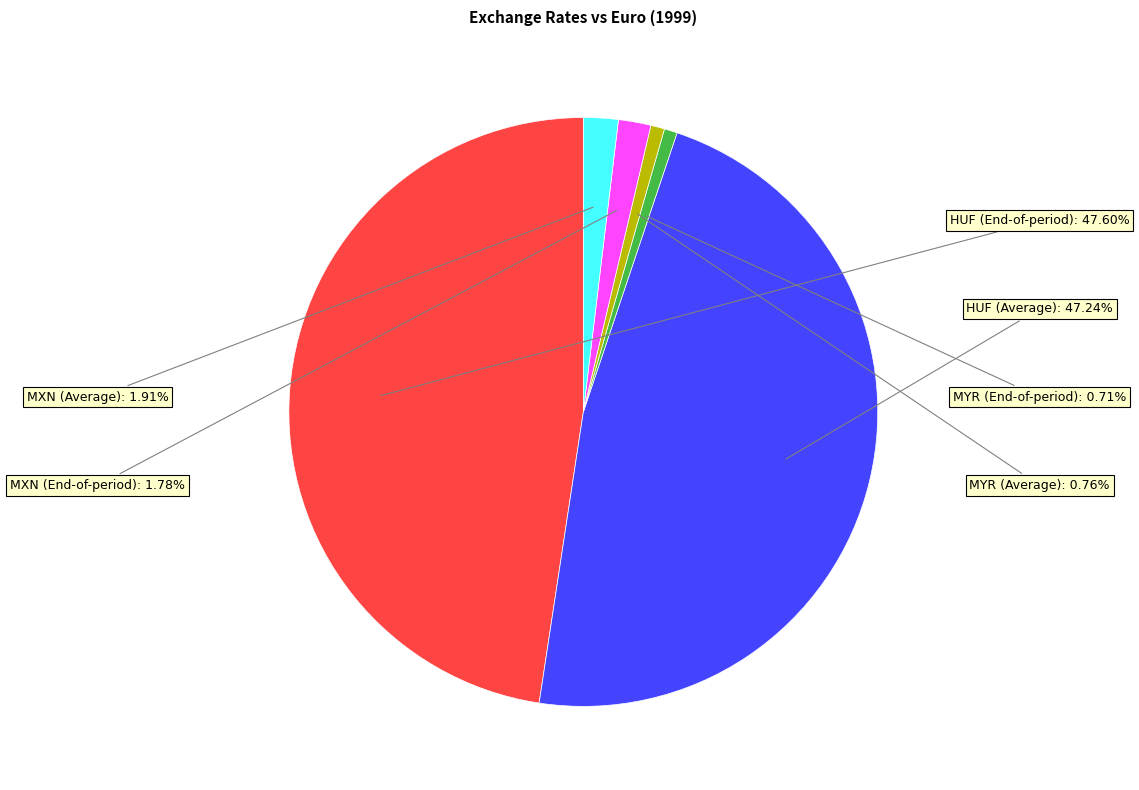

How many segments does this pie chart have?

6